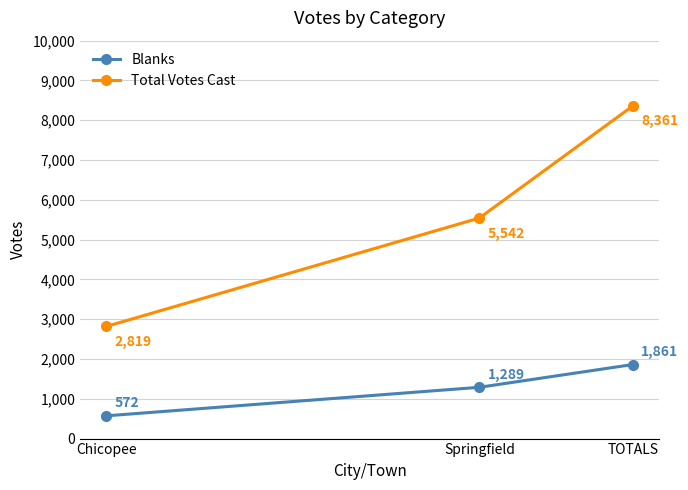

True or false: Blanks has a value of 572 at Chicopee.

True